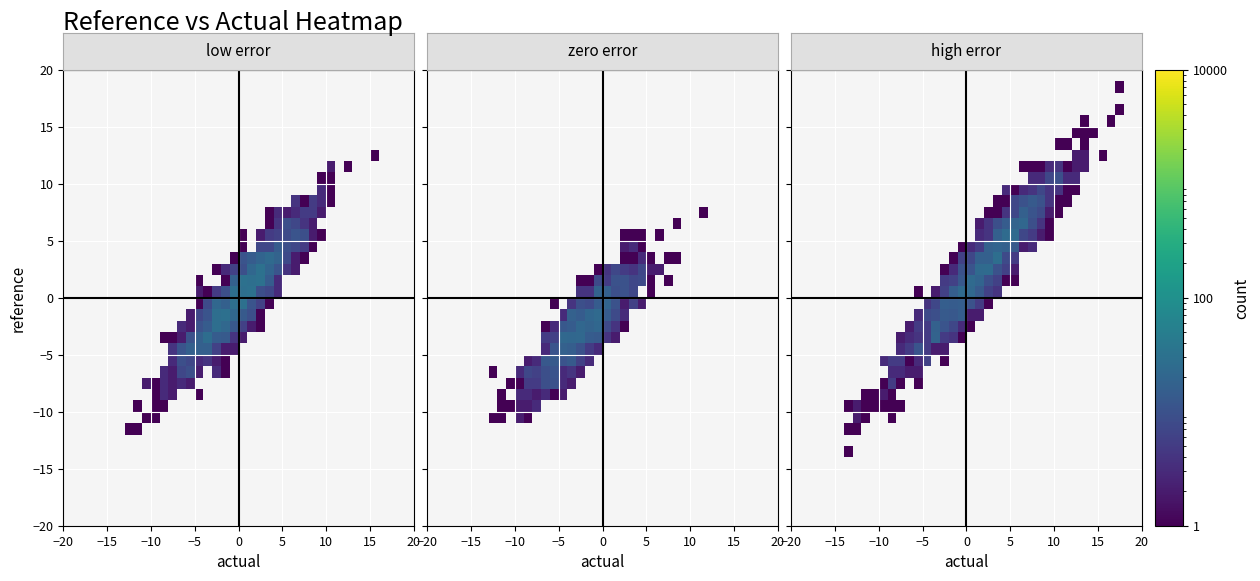

Which has a higher value, 12 or 17?

12